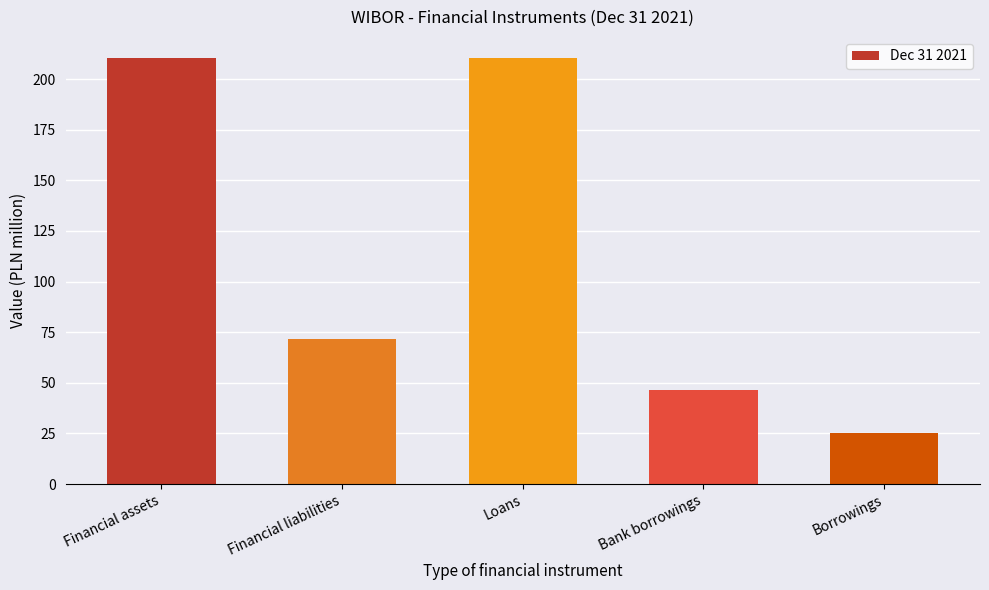

What is the label of the 4th bar from the left?

Bank borrowings